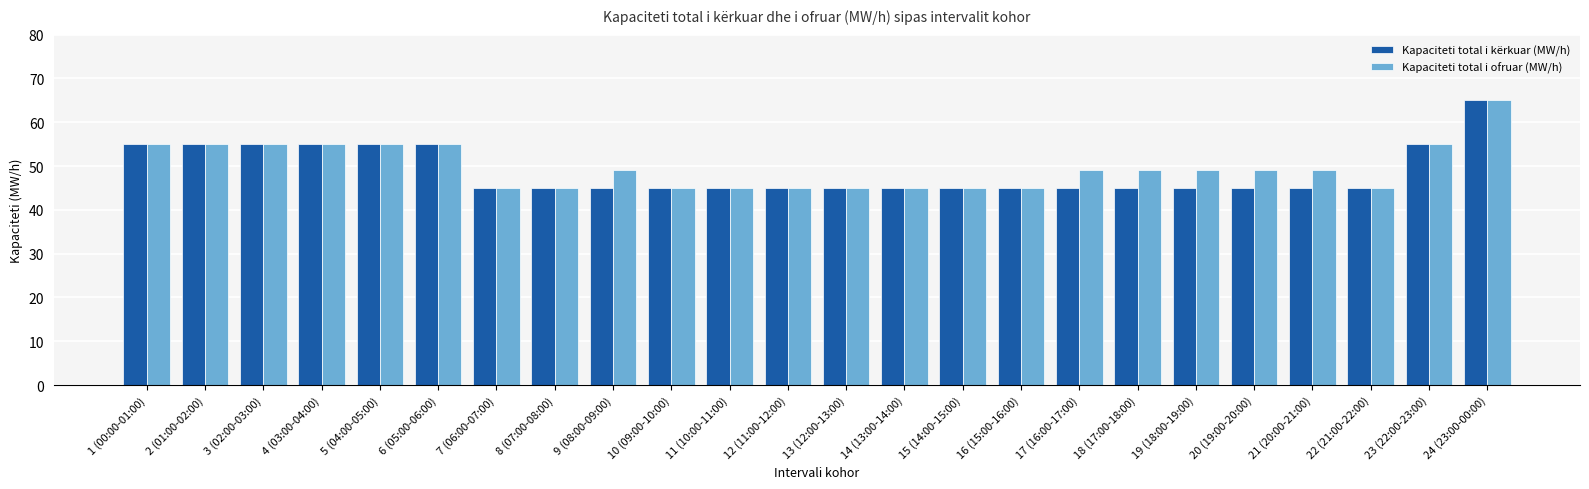

What position from the left is 21 (20:00-21:00)?

21